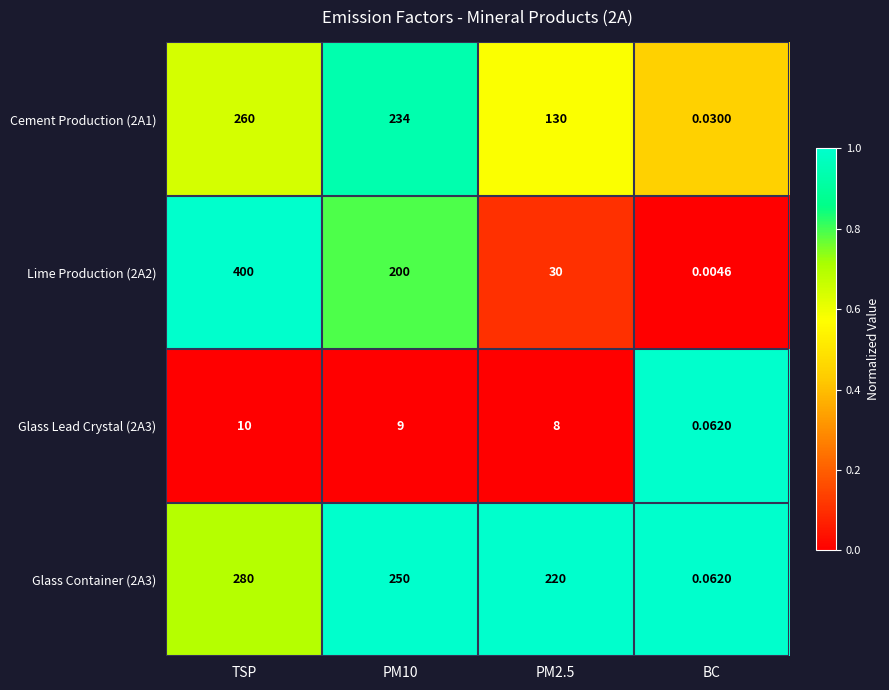

Is the value of Lime Production (2A2) at TSP greater than the value of Cement Production (2A1) at PM10?

Yes